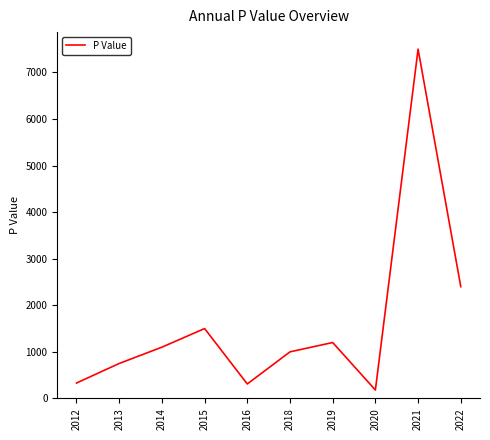

True or false: the data shows 1788 at 2021.

False